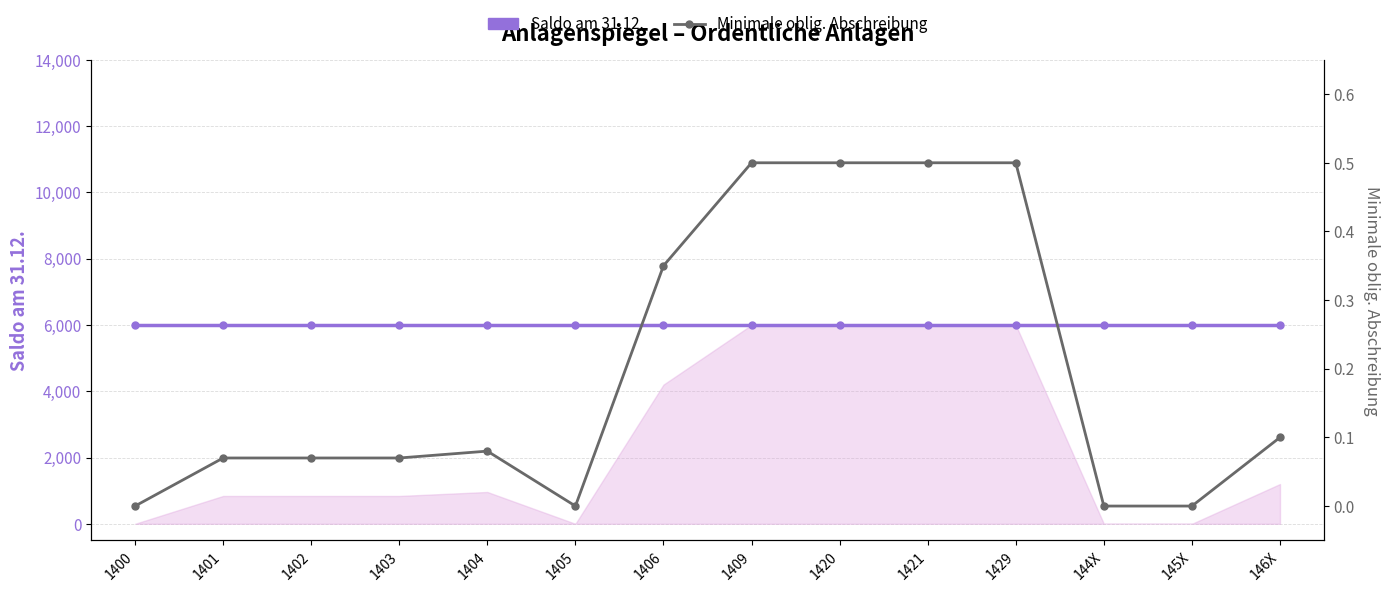

Is it true that Saldo am 31.12. equals 10501.4 at 1429?

False